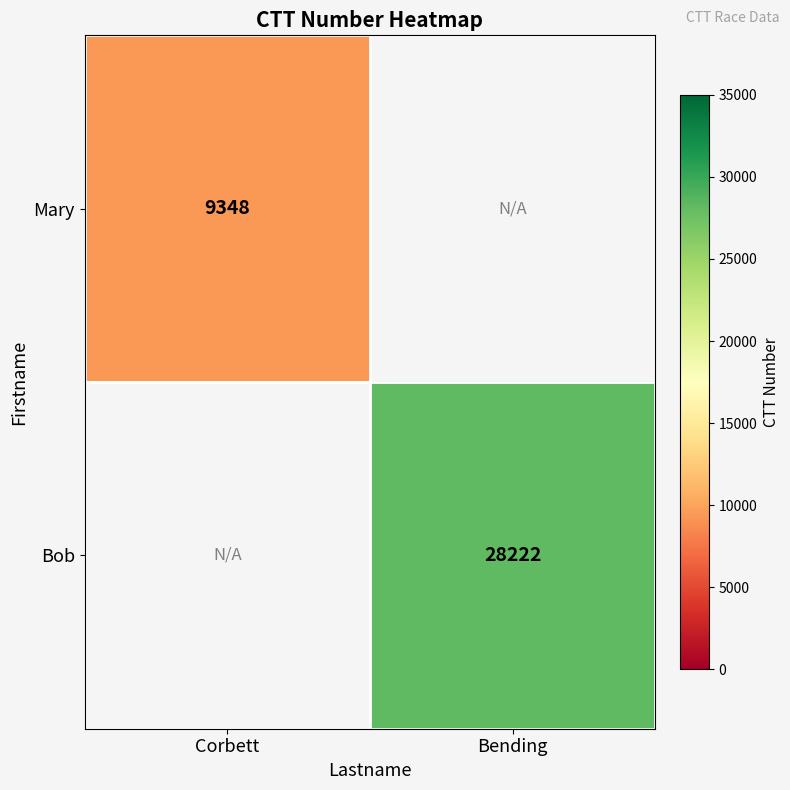

True or false: Bob has a value of 28222 at Bending.

True